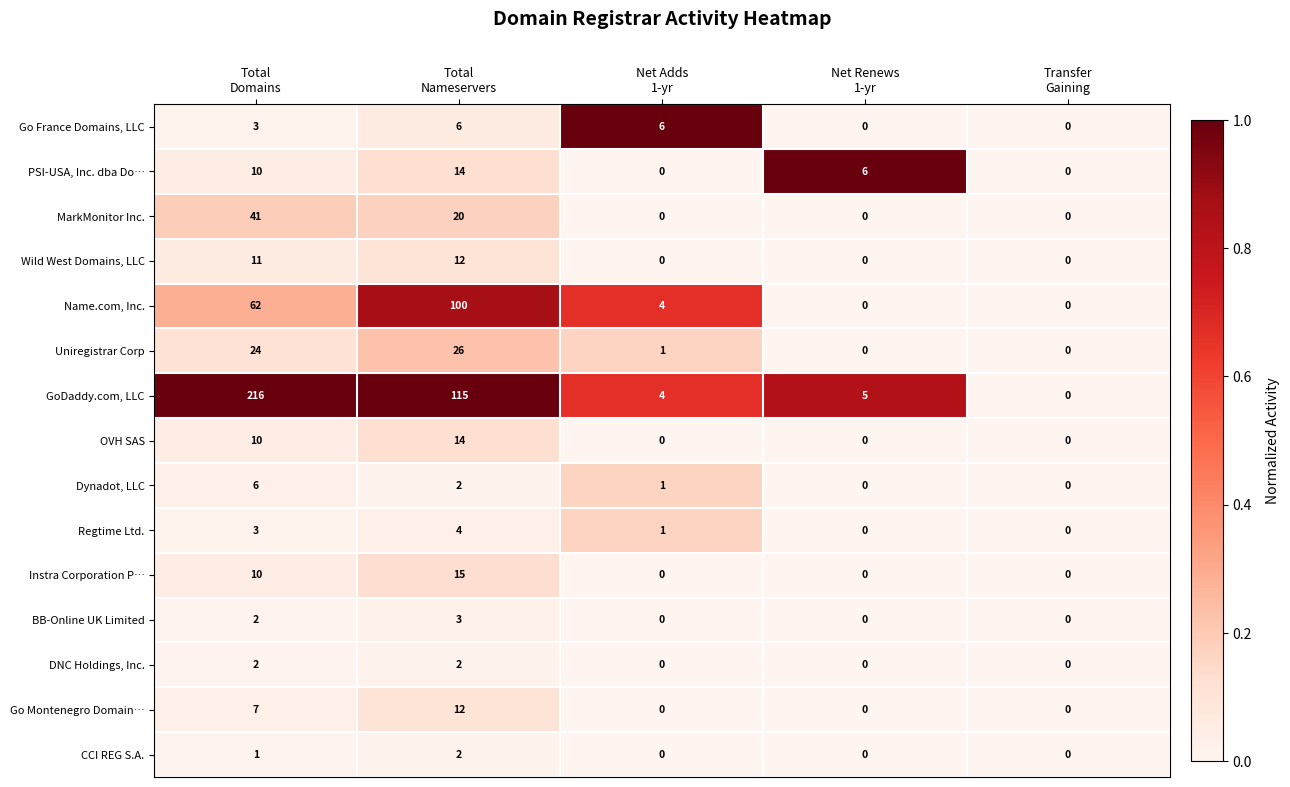

At which category is the sum across all series the highest?

Total
Domains